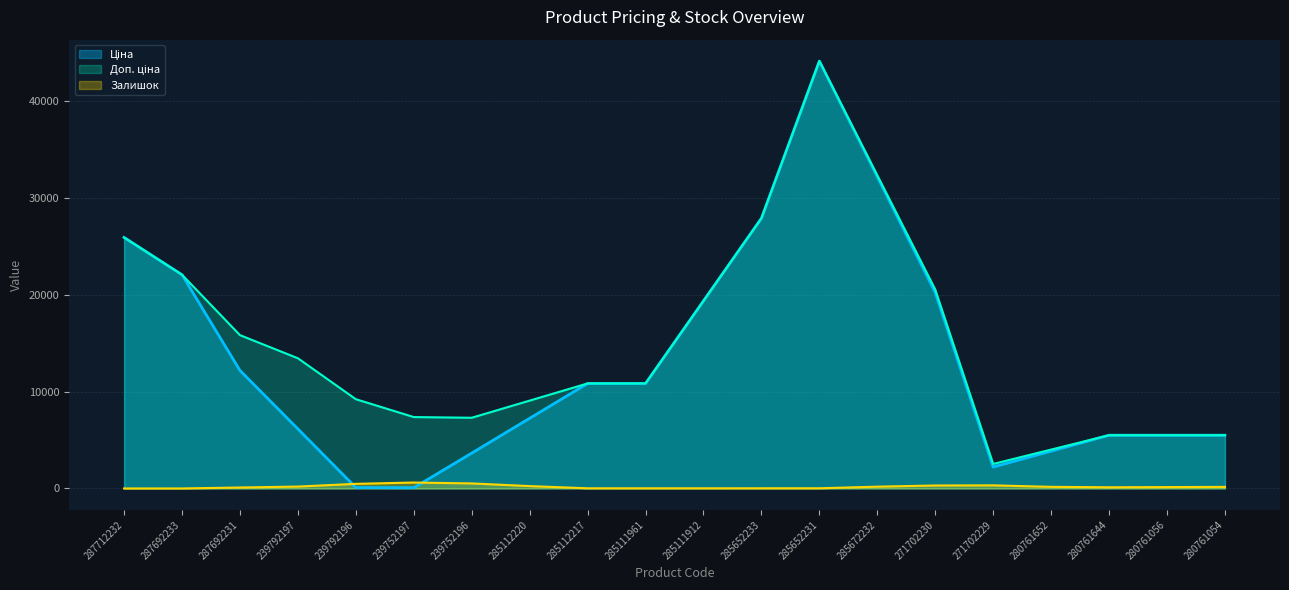

Count the number of data series in this chart.

3